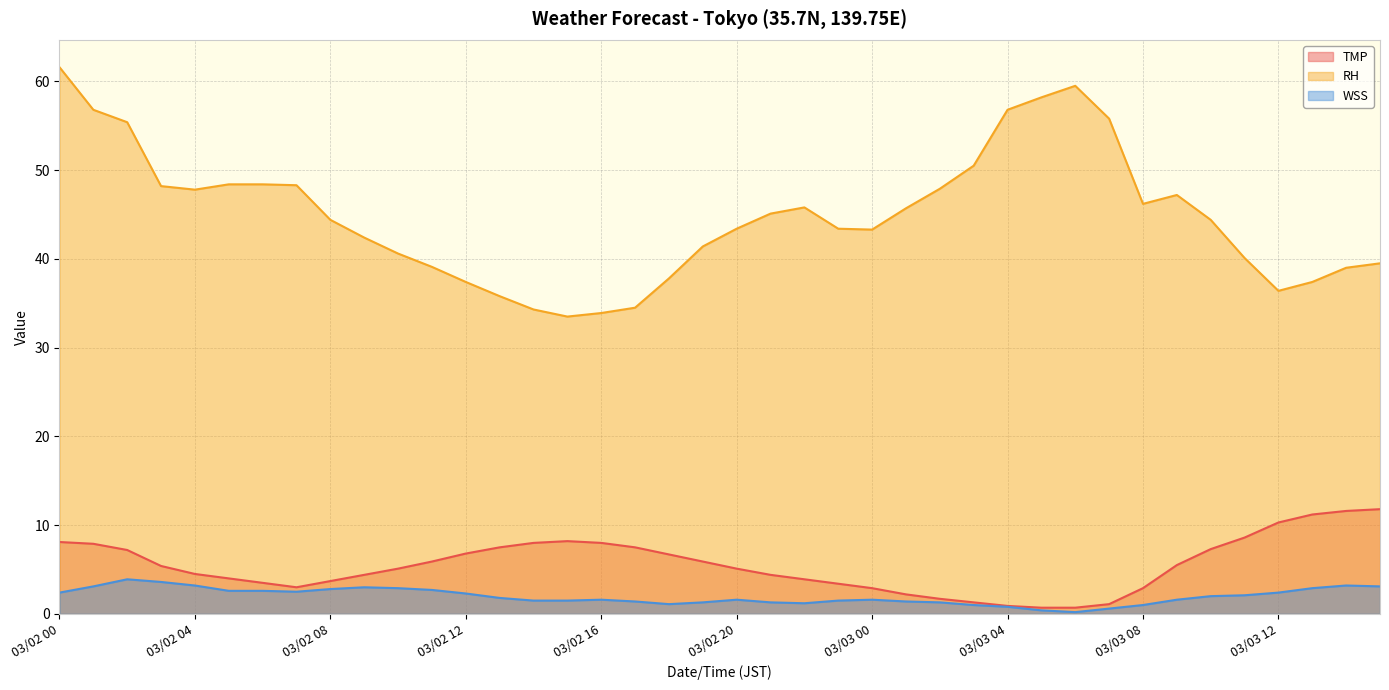

How many values in the RH series are below 44?

19